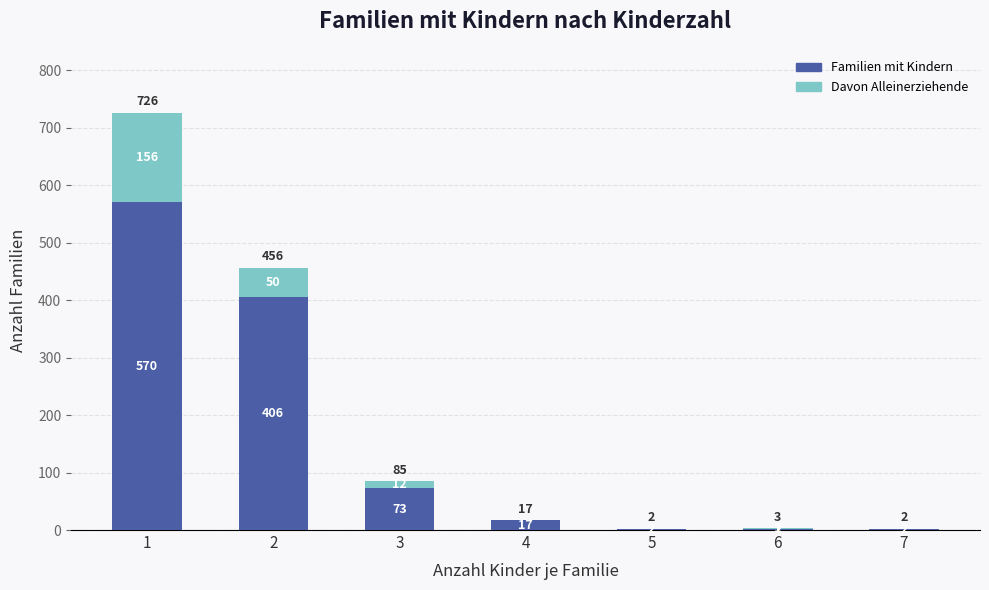

What is the total value across all series at 2?

456